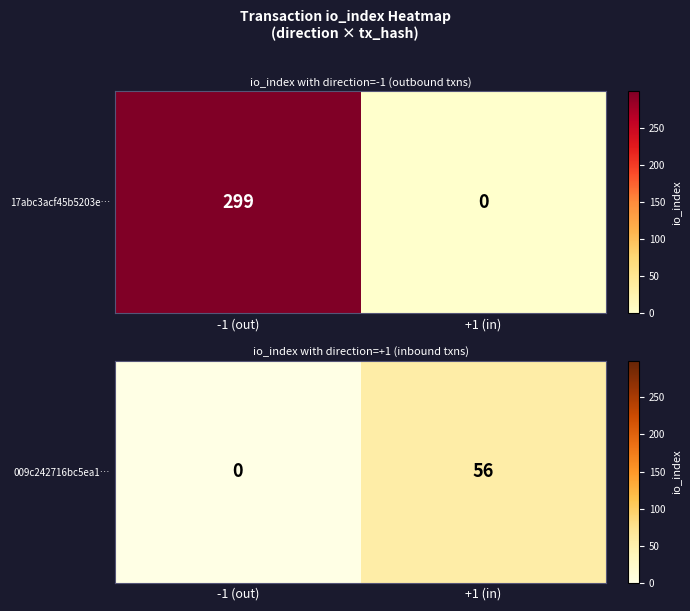

What is the average value?

28